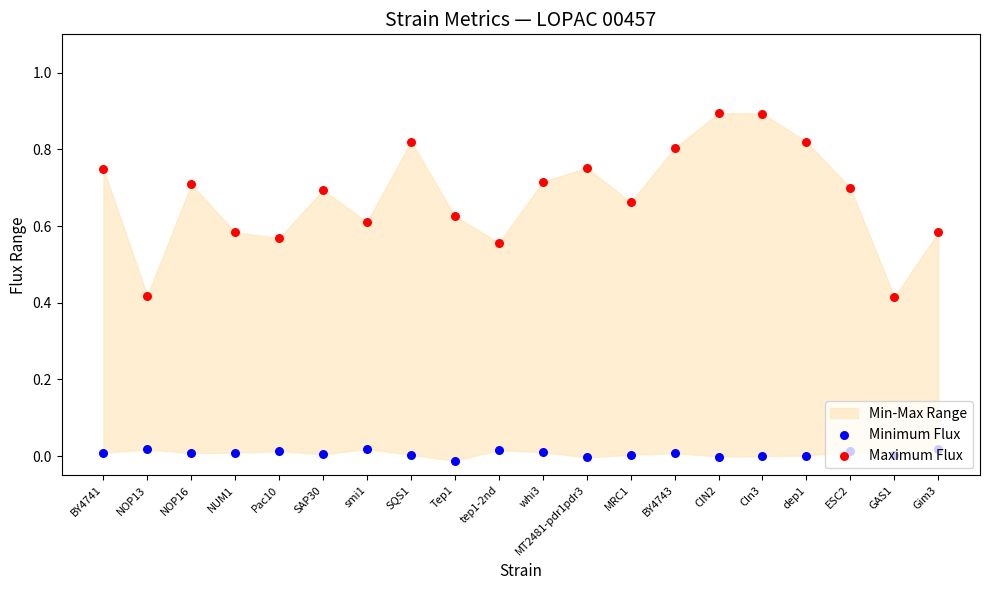

Which series has the widest spread of Y values?

Maximum Flux